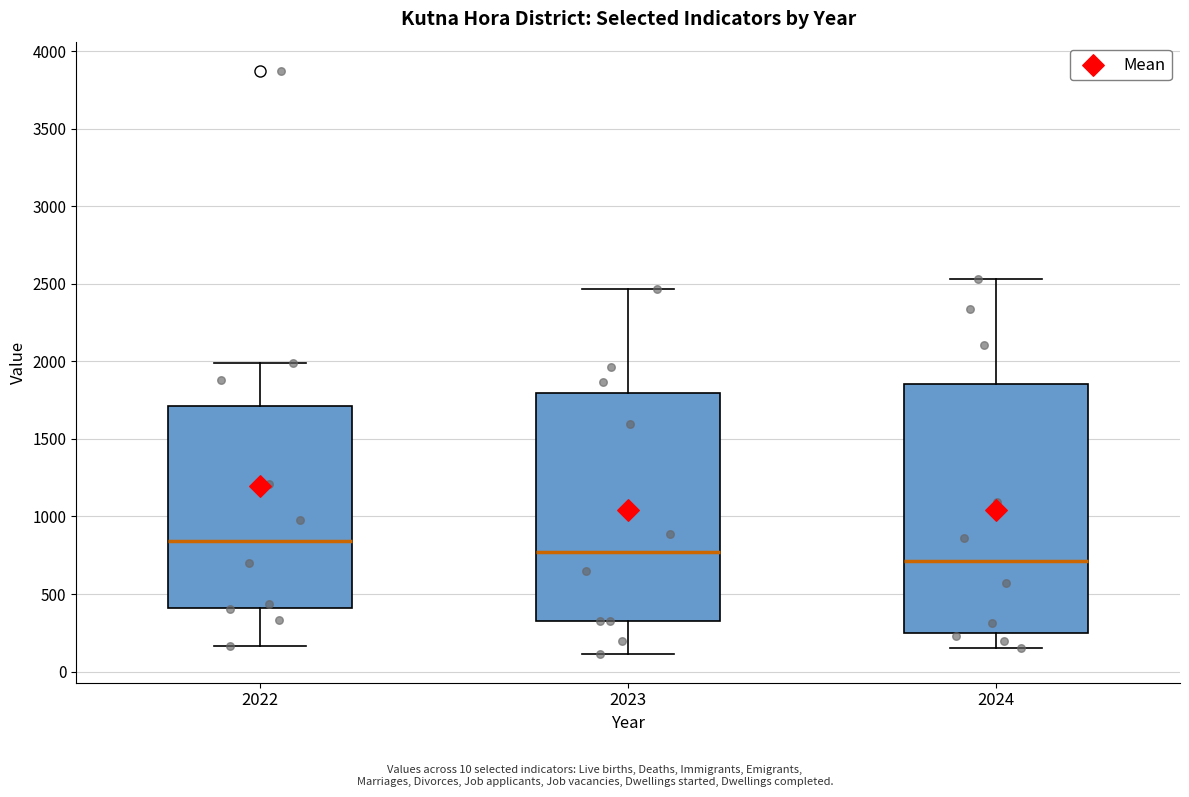

Where does the median line of the box at x = 2024 sit on the y-axis? The values are not printed on the chart, so give them approximately, as read against the axis.

700